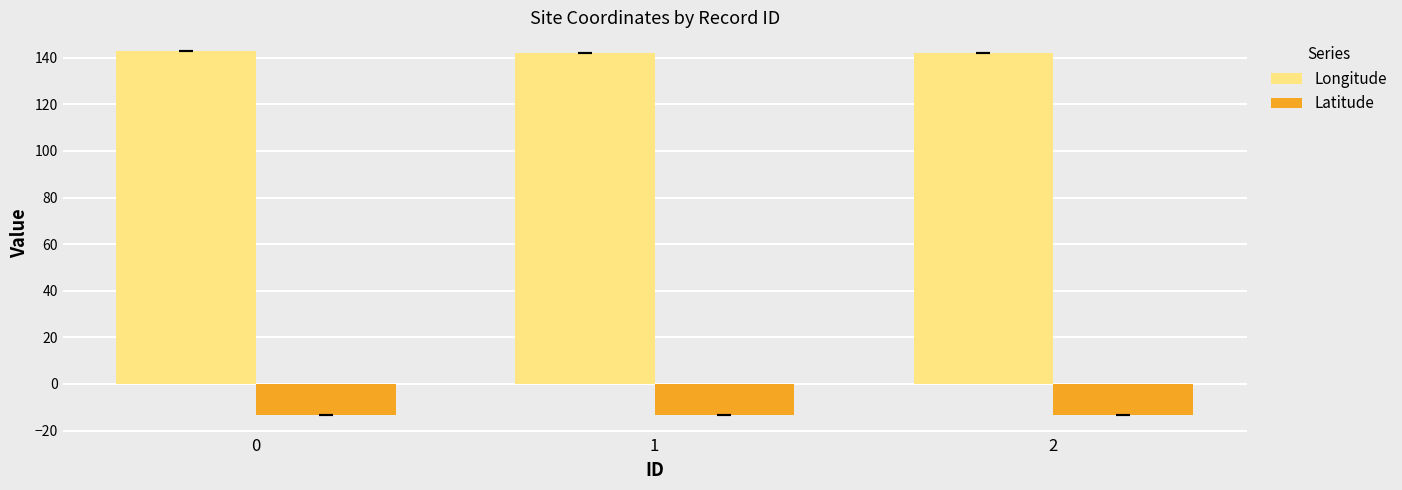

The value of Latitude at 1 is -13.4. True or false?

True